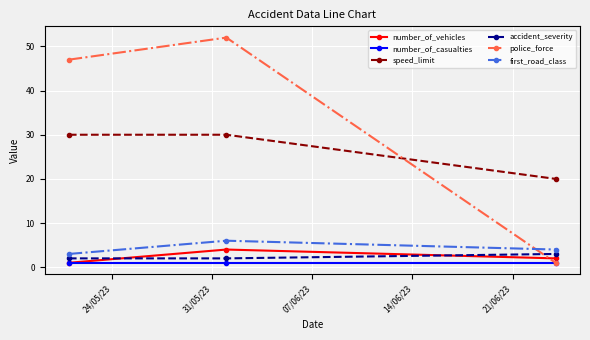

What is the minimum value for number_of_vehicles?

1